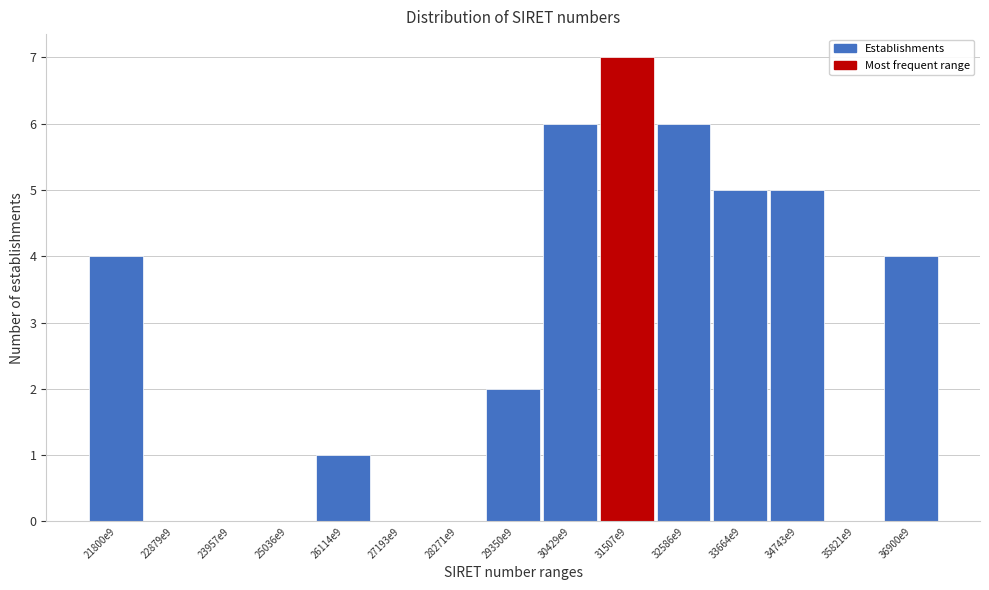

Reading left to right, what are all the values shown in this chart?

21800e9=4	22879e9=0	23957e9=0	25036e9=0	26114e9=1	27193e9=0	28271e9=0	29350e9=2	30429e9=6	31507e9=7	32586e9=6	33664e9=5	34743e9=5	35821e9=0	36900e9=4